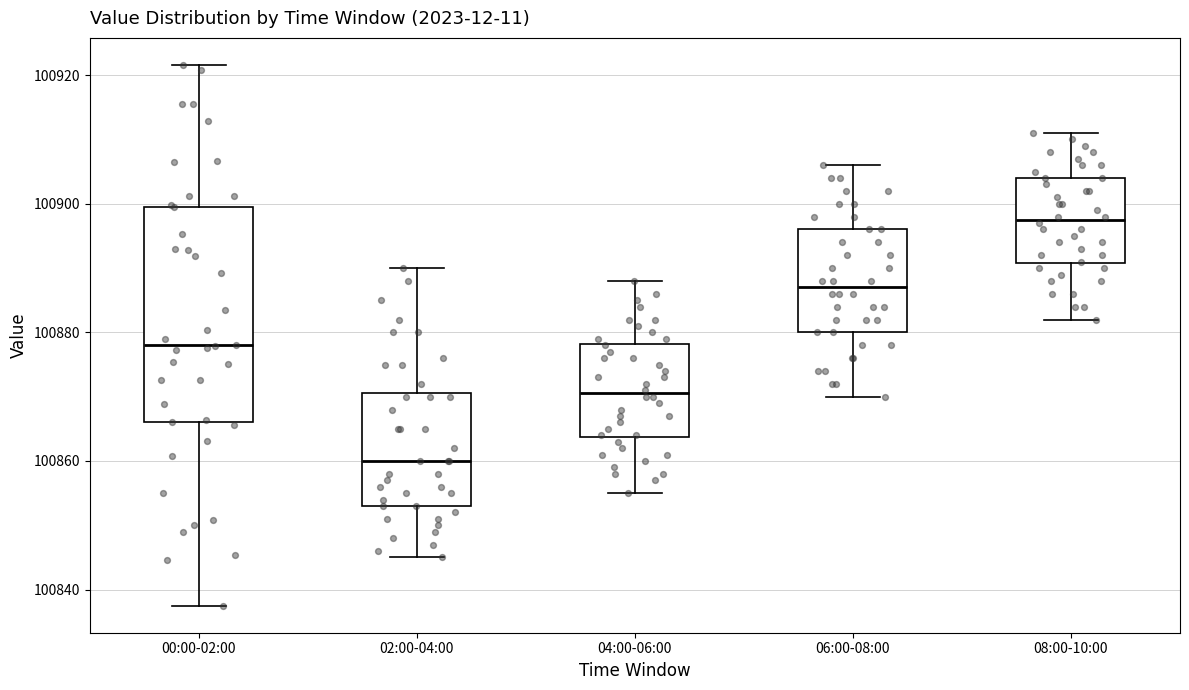

Which box has the lowest median line?

02:00-04:00